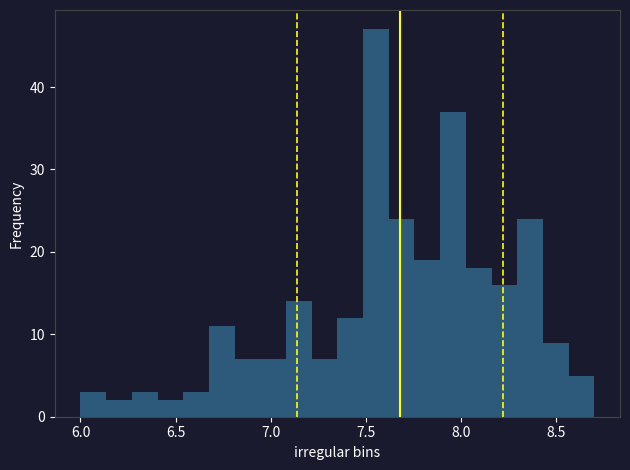

Read against the x-axis, roughly where is the centre of the tallest bar?

7.55